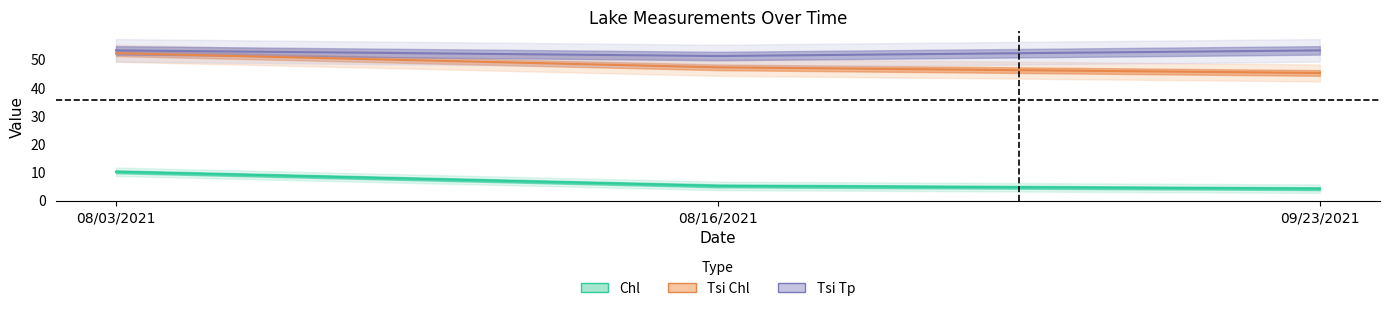

At which category is the sum across all series the highest?

08/03/2021